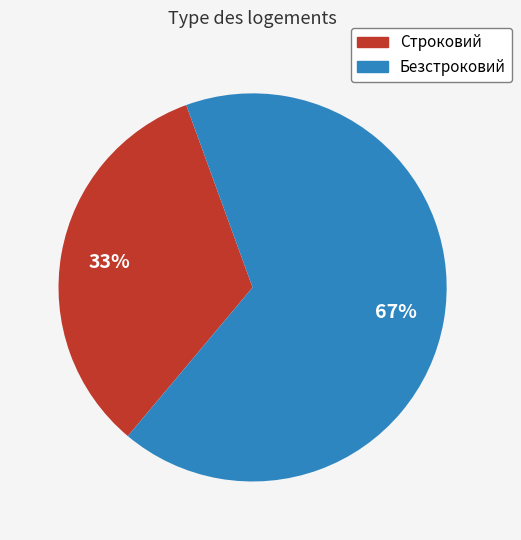

Rank the categories by value from lowest to highest.

Строковий, Безстроковий